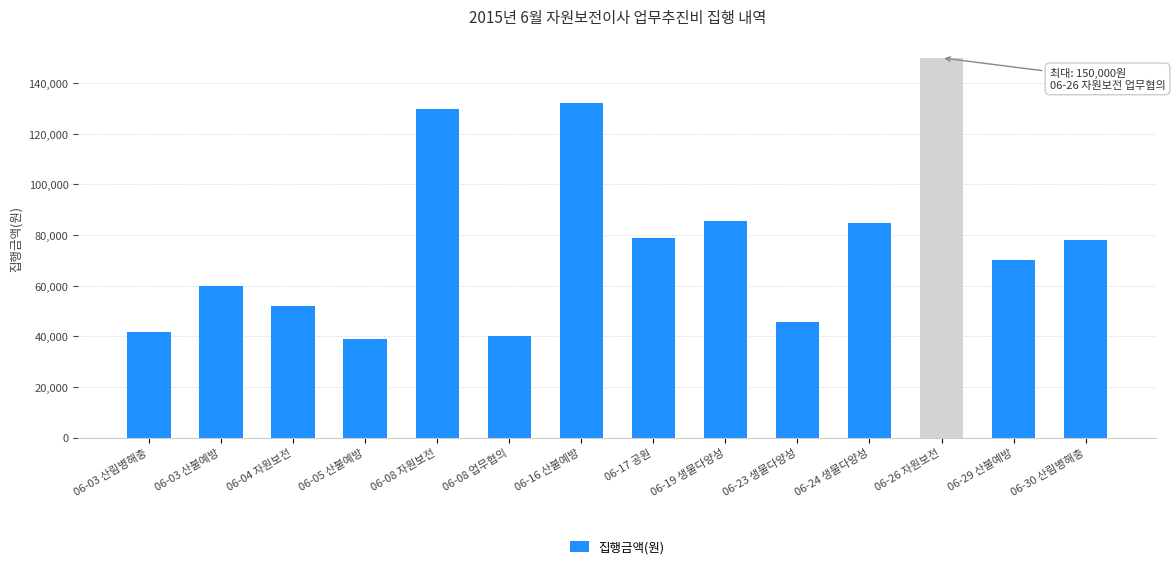

Which has a higher value, 06-08 자원보전 or 06-17 공원?

06-08 자원보전